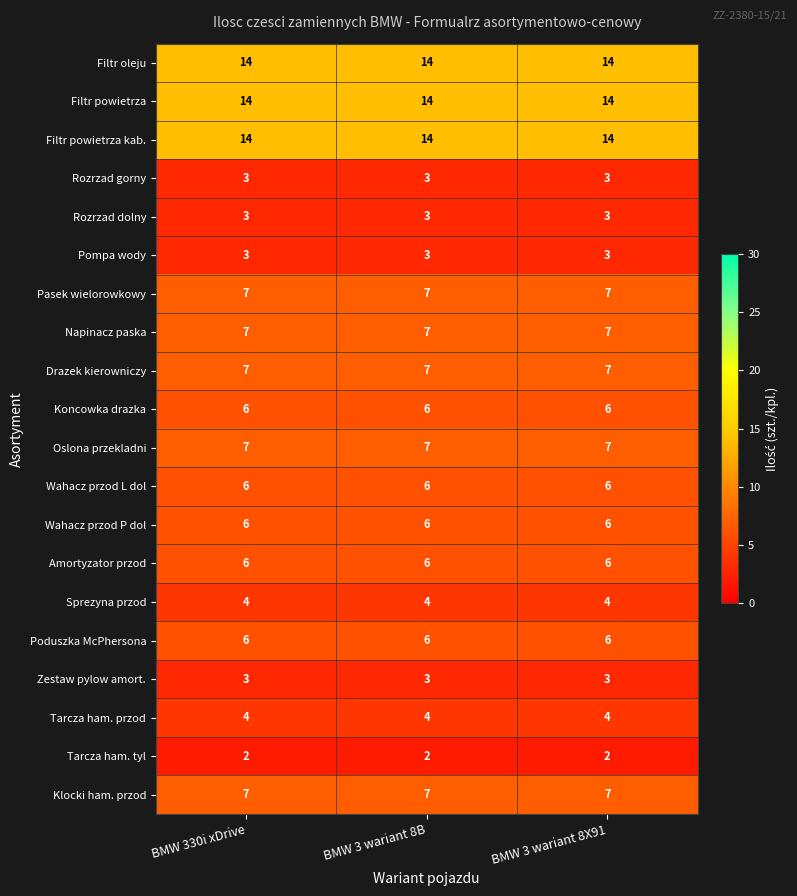

Is the value of Tarcza ham. przod at BMW 3 wariant 8X91 greater than the value of Rozrzad gorny at BMW 3 wariant 8X91?

Yes